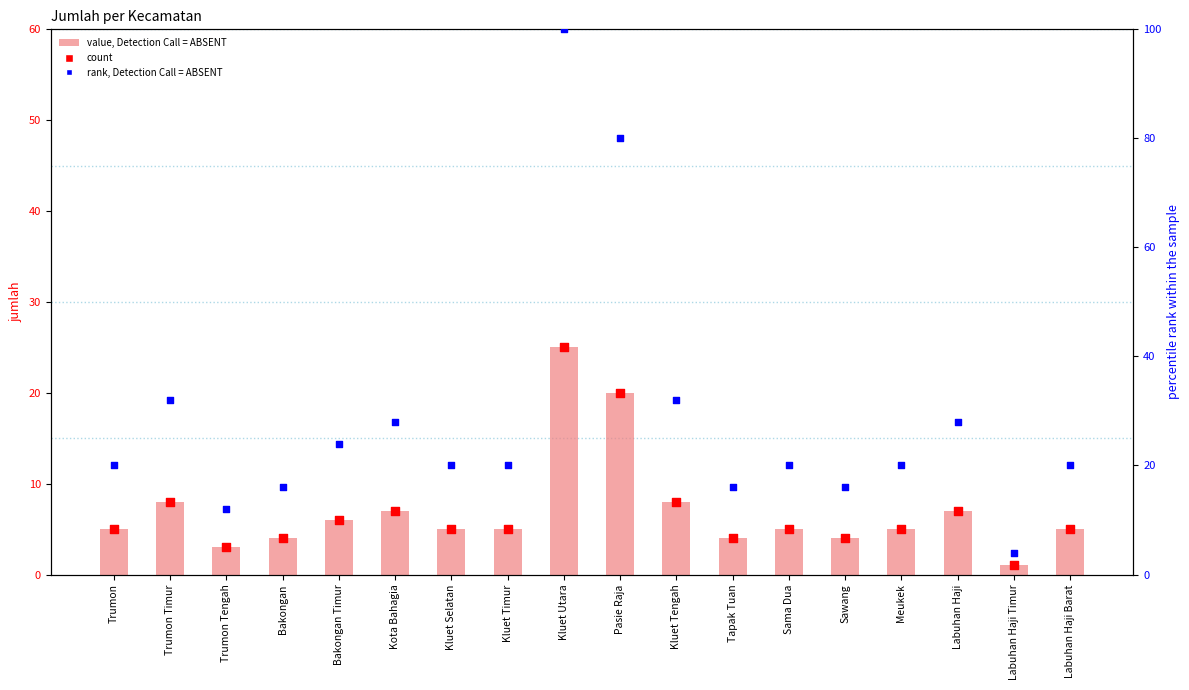

What are all the series names shown in the legend?

value, Detection Call = ABSENT, count, rank, Detection Call = ABSENT